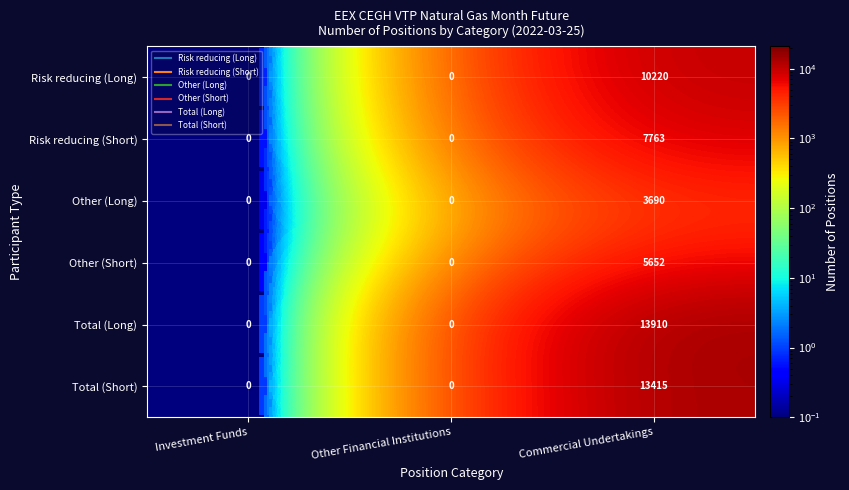

List the series in order of their peak value, highest first.

Total (Long), Total (Short), Risk reducing (Long), Risk reducing (Short), Other (Short), Other (Long)